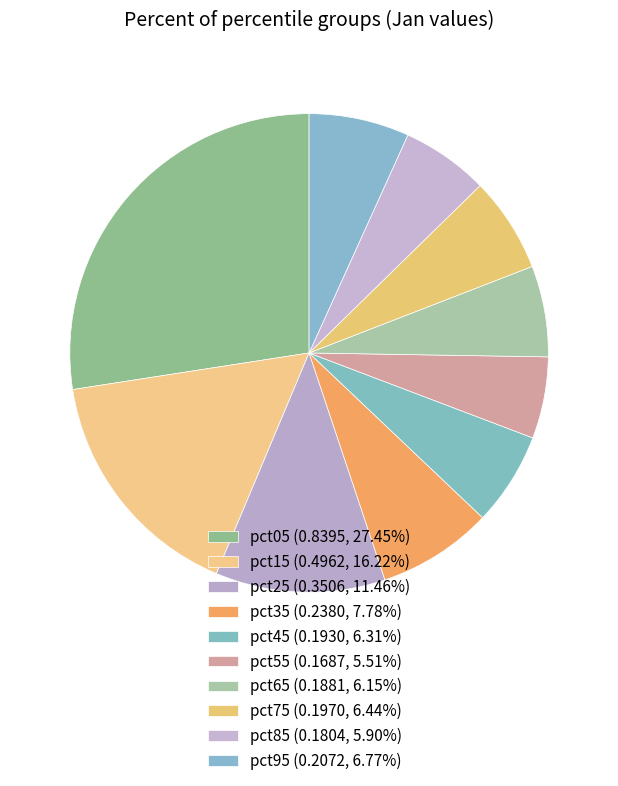

How many segments does this pie chart have?

10